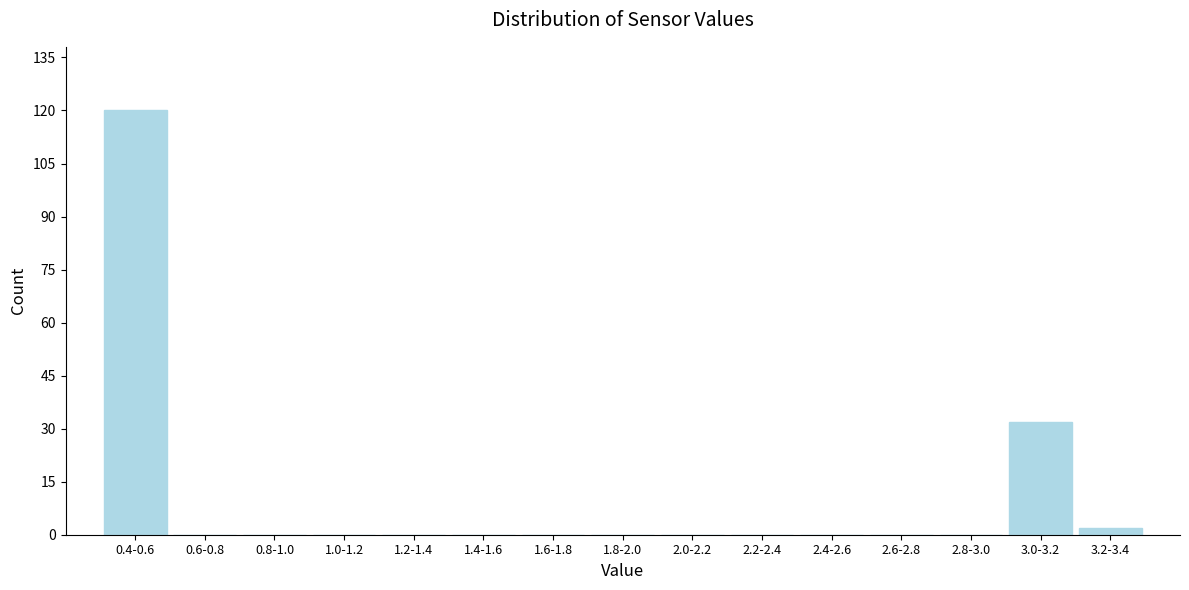

Reading right to left, what are all the values shown in this chart?

3.2-3.4=2	3.0-3.2=32	2.8-3.0=0	2.6-2.8=0	2.4-2.6=0	2.2-2.4=0	2.0-2.2=0	1.8-2.0=0	1.6-1.8=0	1.4-1.6=0	1.2-1.4=0	1.0-1.2=0	0.8-1.0=0	0.6-0.8=0	0.4-0.6=120